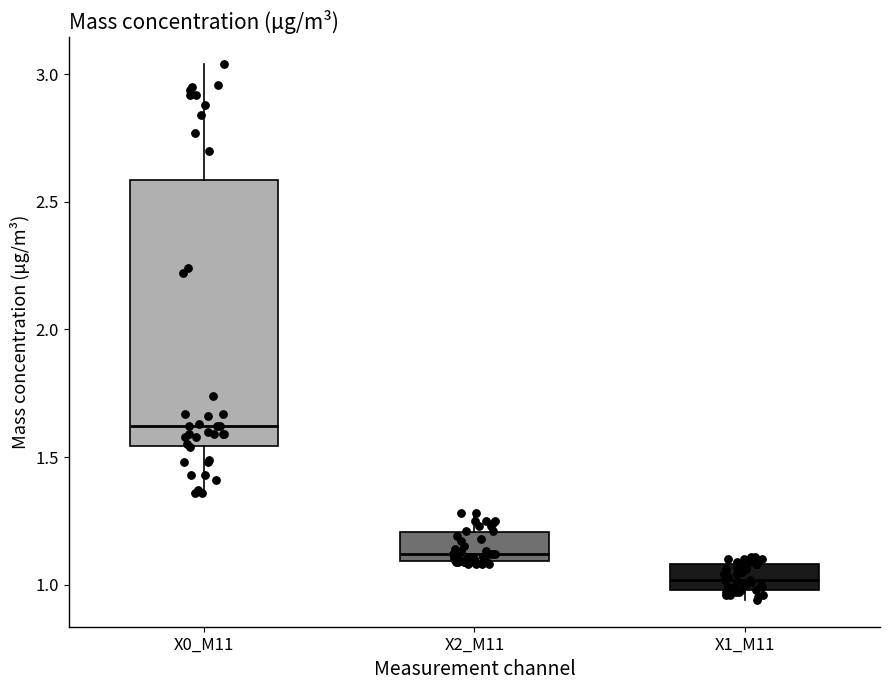

Where does the upper whisker of the box for X0_M11 end on the y-axis? The values are not printed on the chart, so give them approximately, as read against the axis.

3.05